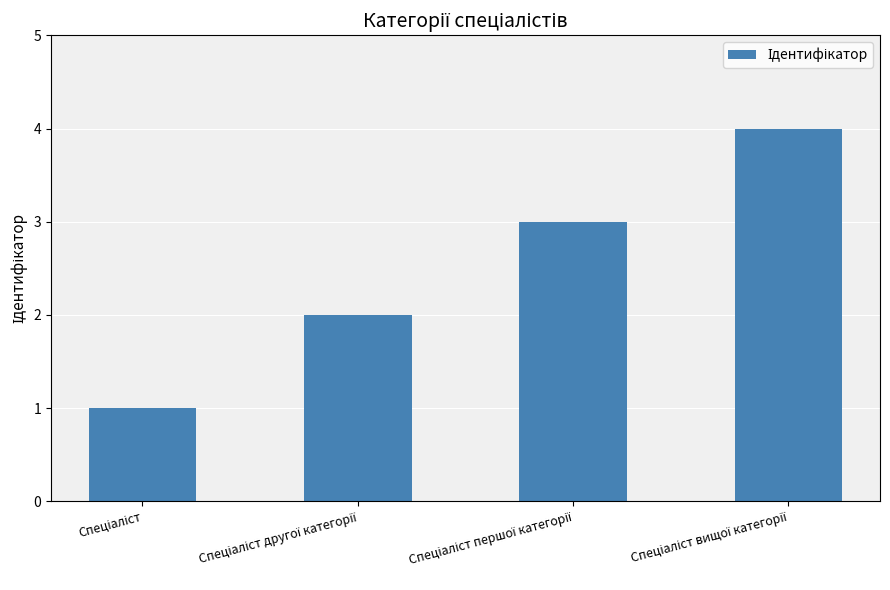

What is the maximum value shown in the chart?

4